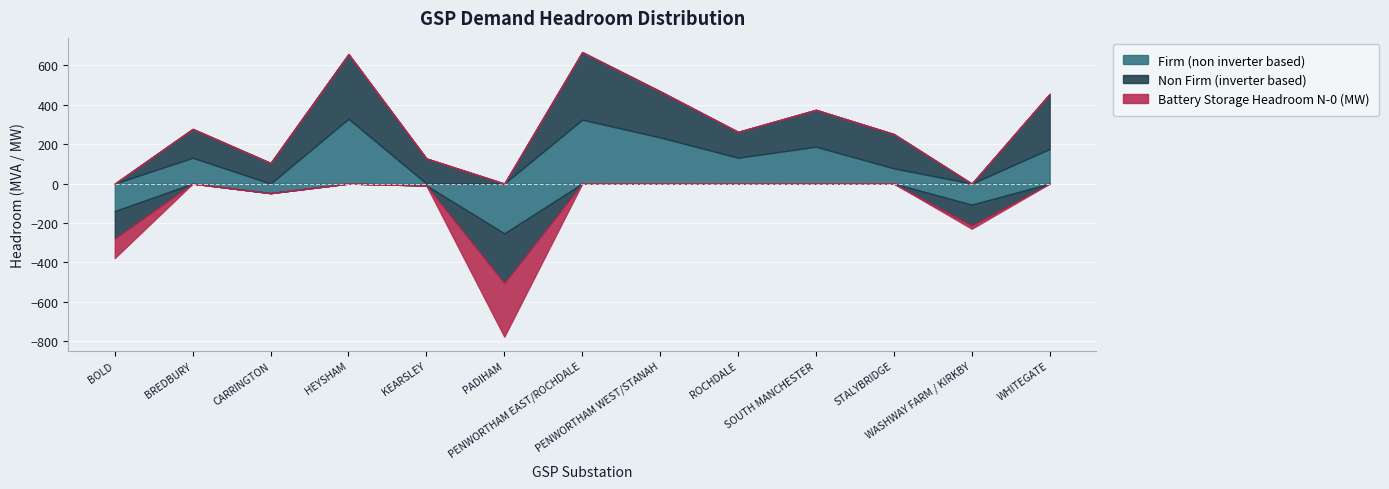

Does the chart display data point markers on the line(s)?

No